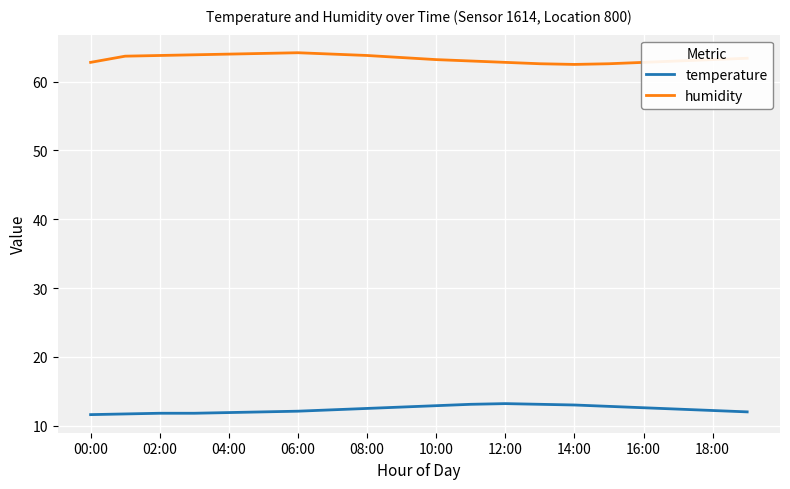

What is the highest value of the humidity series?

64.2